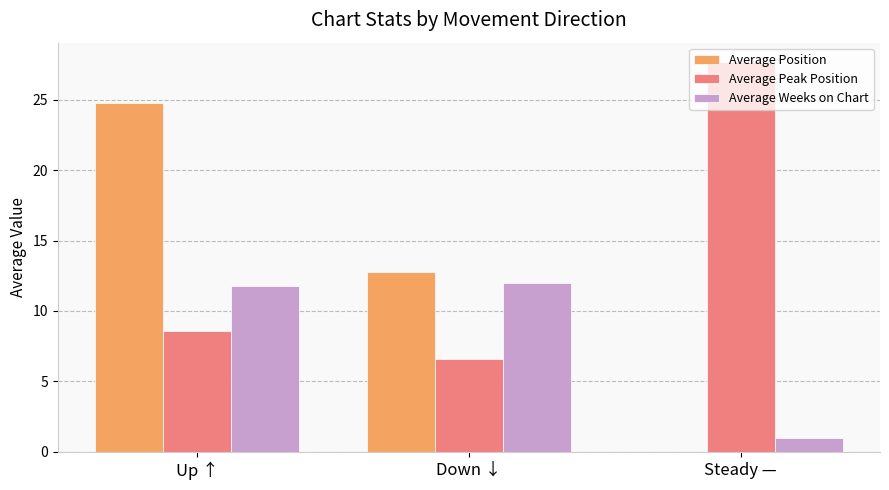

Which series has the largest total across all categories?

Average Peak Position